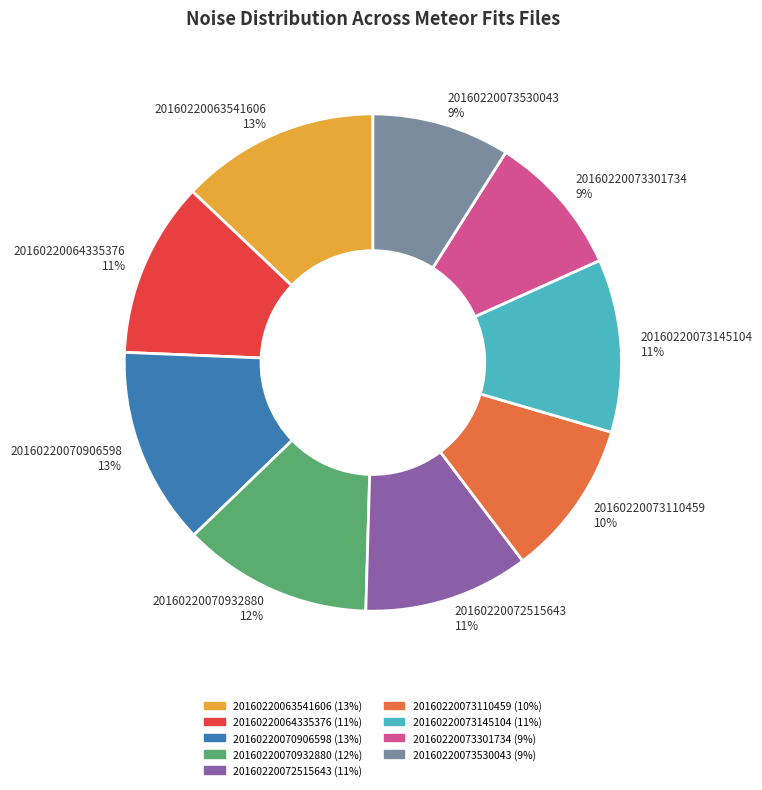

Is the sum of 20160220064335376 and 20160220073530043 greater than half?

No